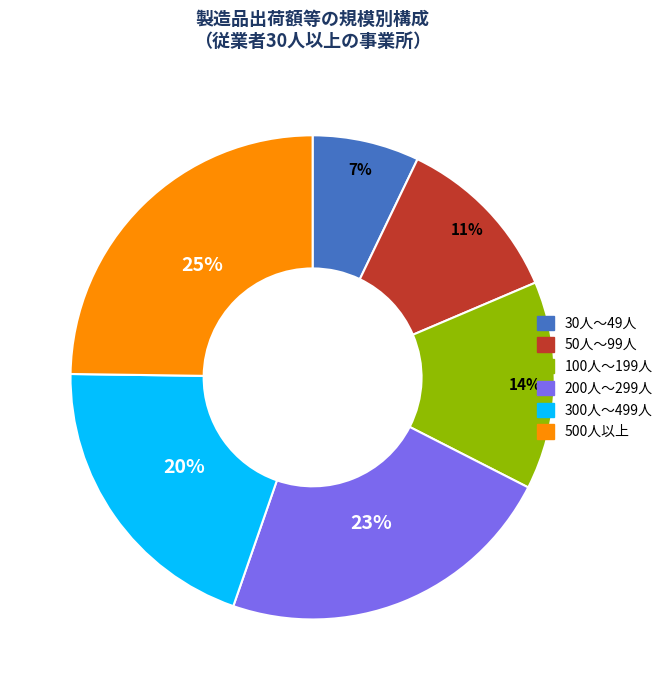

Count the number of slices in the pie.

6